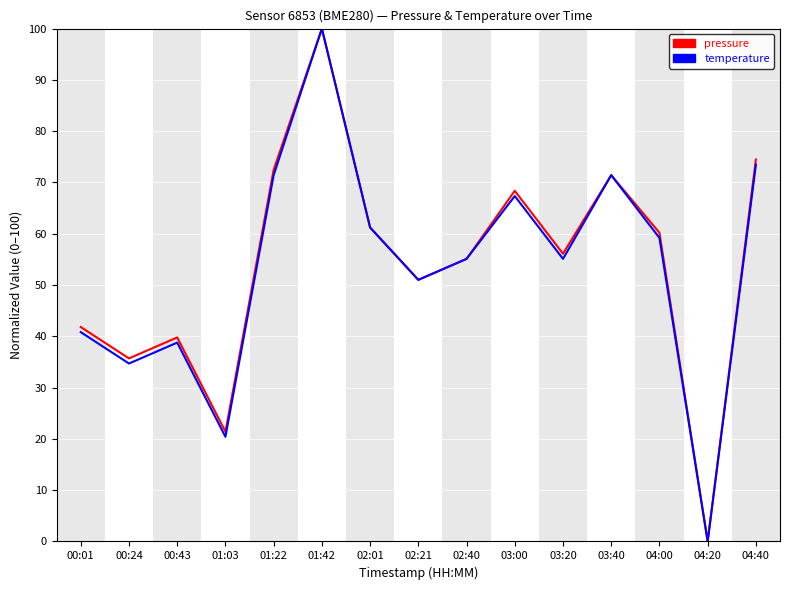

Between 00:43 and 04:40, which series saw the biggest shift?

pressure